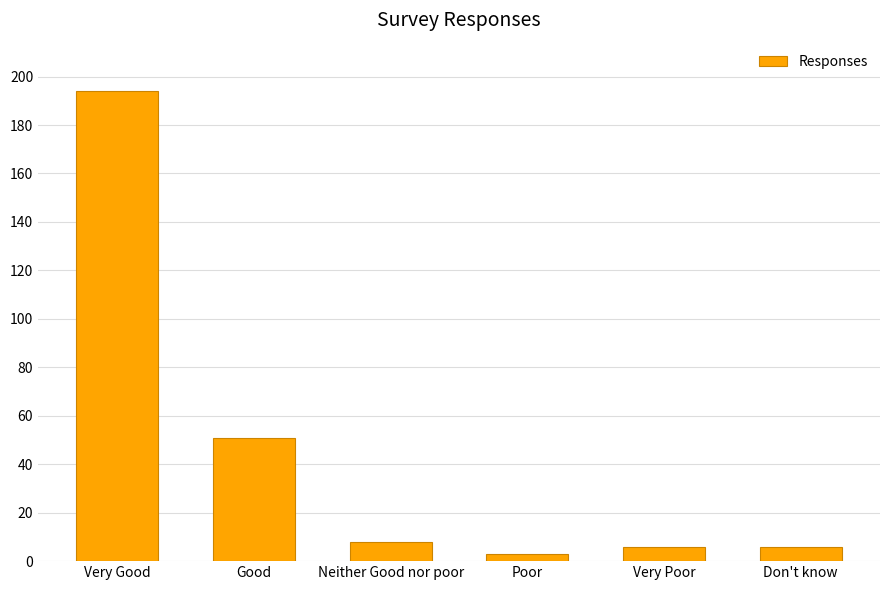

The chart shows a value of 51 at Good. True or false?

True